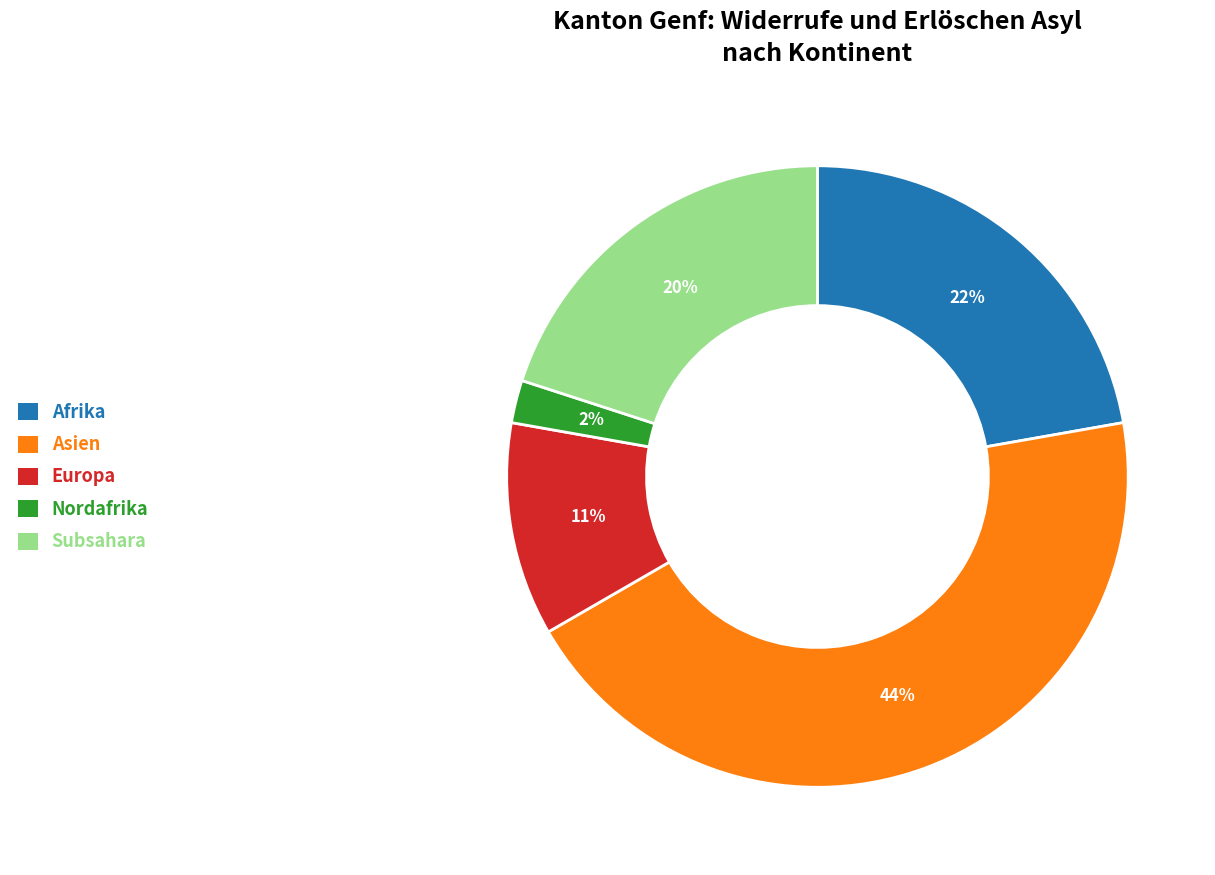

To the nearest percent, what is the difference between the largest and smallest slice percentages?

42%